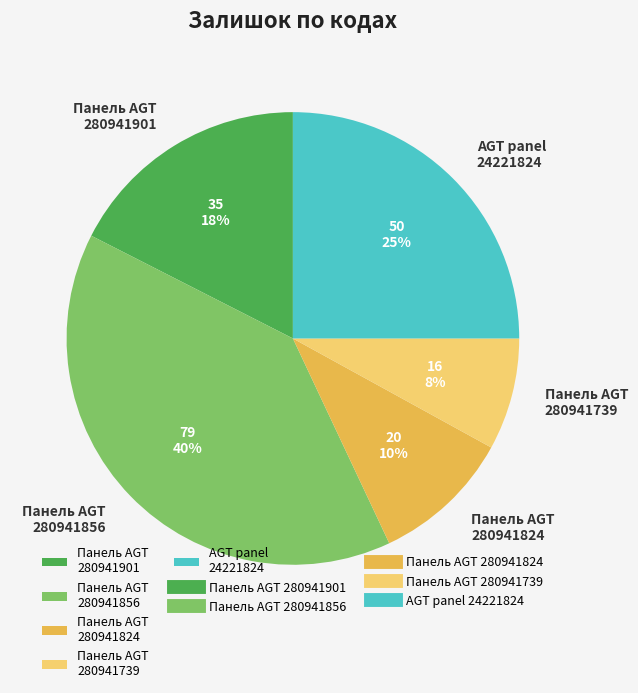

Combined, do Панель AGT 280941856 and Панель AGT 280941824 account for over 50%?

No